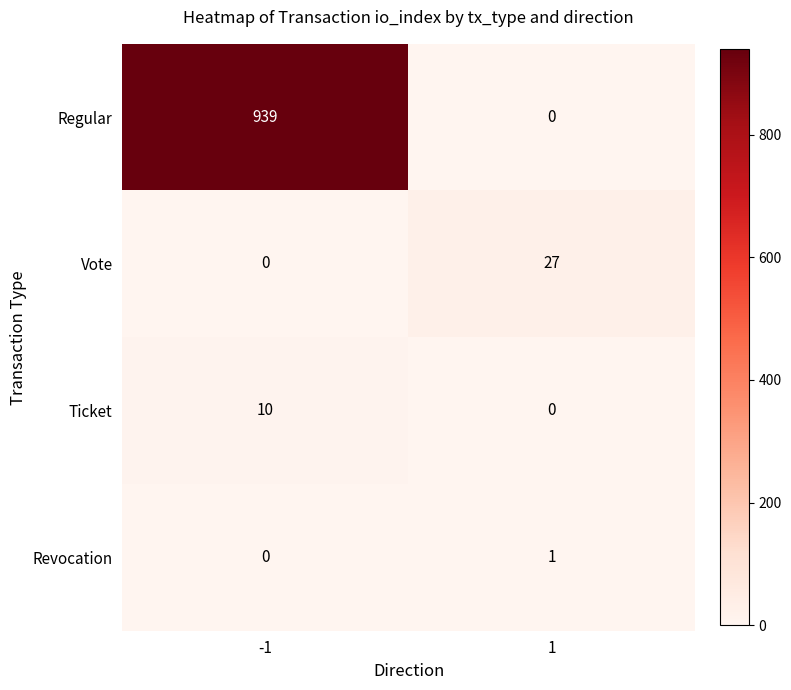

Reading right to left, extract all data points from this chart.

Regular: 0	939
Vote: 27	0
Ticket: 0	10
Revocation: 1	0